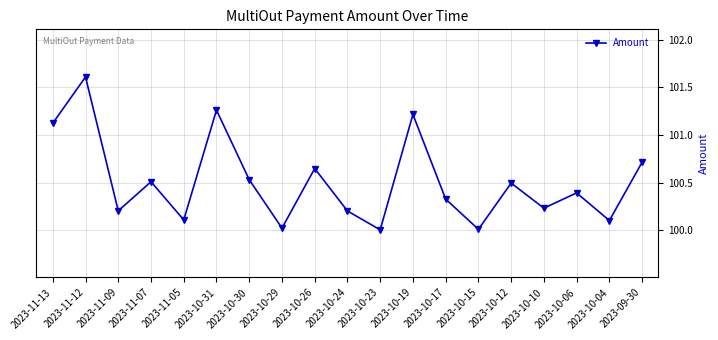

What is the label of the 19th point from the left?

2023-09-30